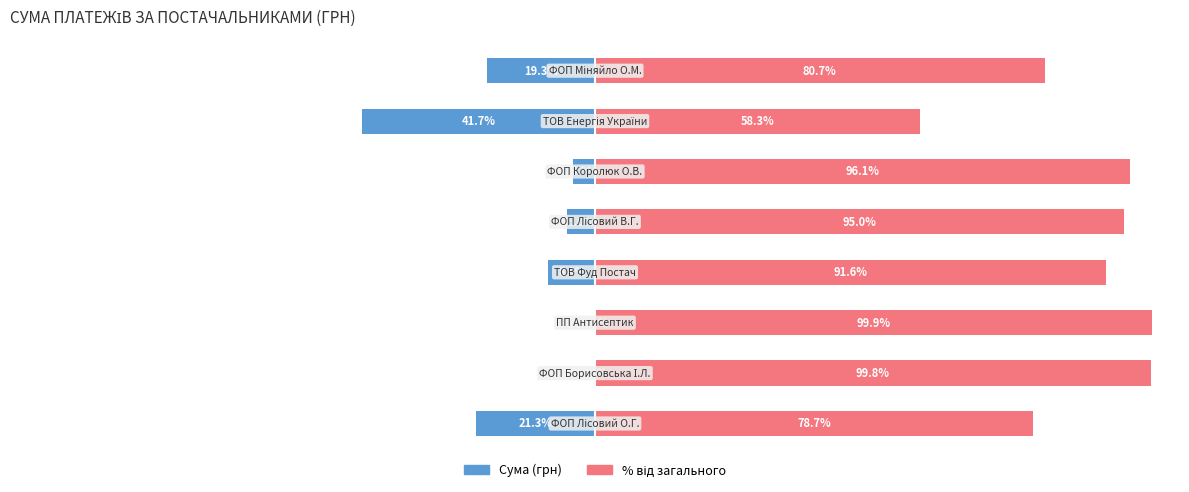

What is the value of the % від загального bar at the 3rd from the left?

99.9